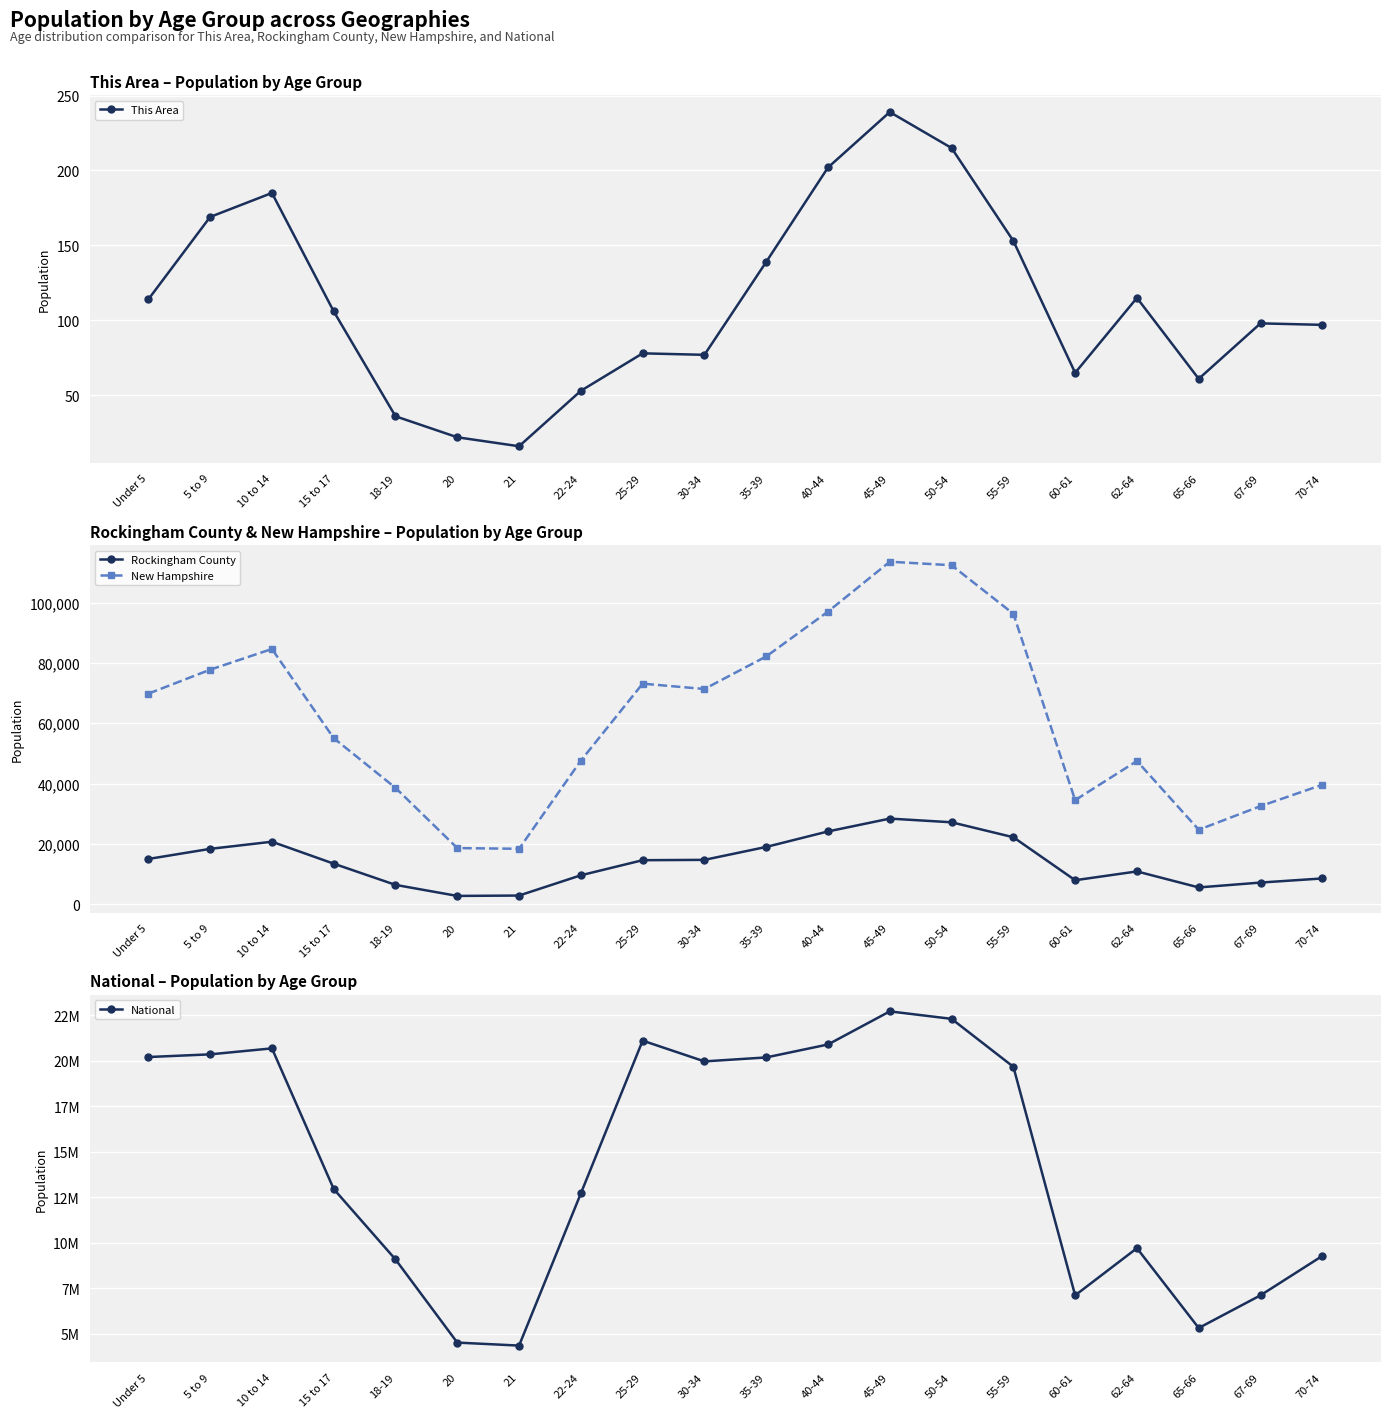

Rank the series at 20 from lowest to highest value.

This Area, Rockingham County, New Hampshire, National